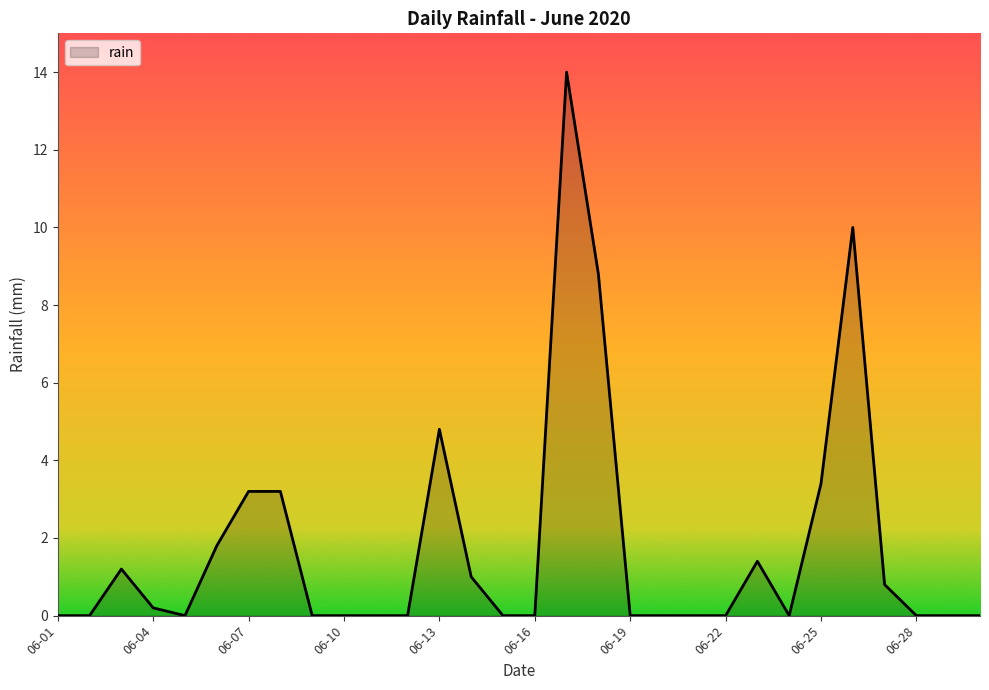

What is the difference between the maximum and minimum values?

14.0